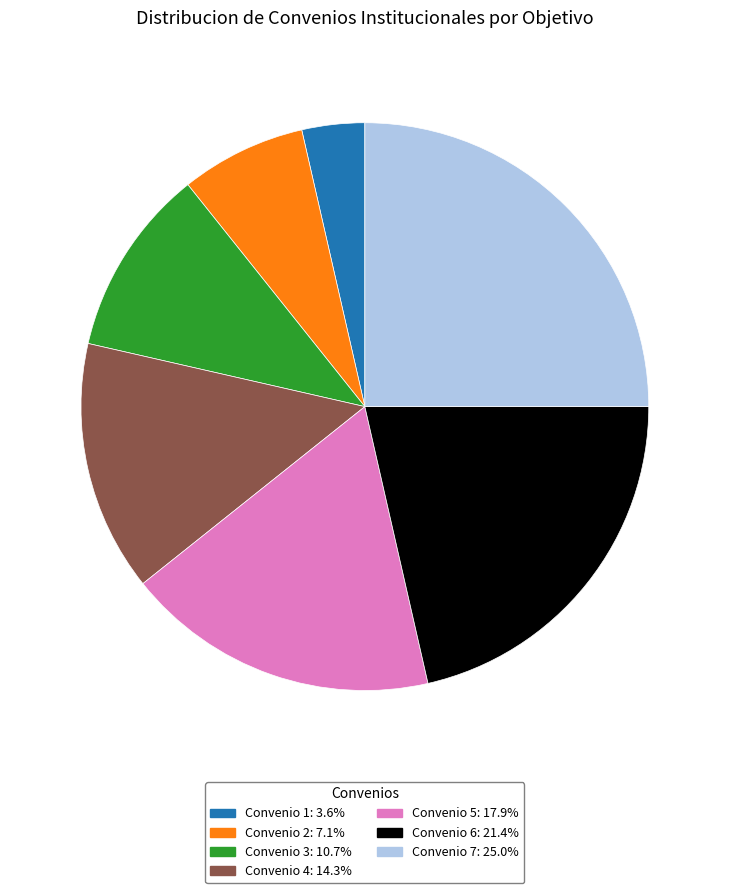

Rank the categories by value from highest to lowest.

Convenio 7, Convenio 6, Convenio 5, Convenio 4, Convenio 3, Convenio 2, Convenio 1